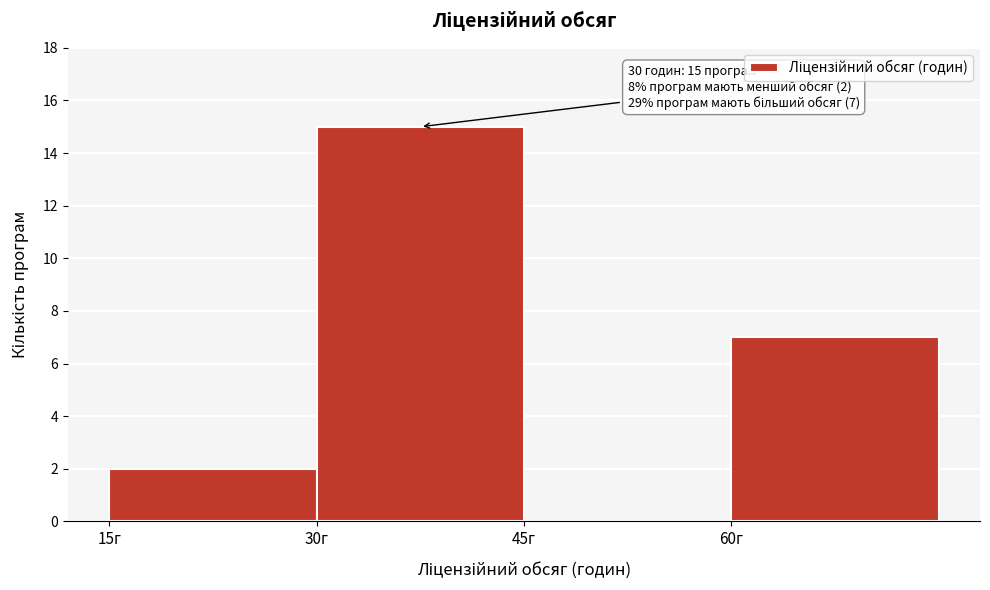

Which range on the x-axis has the tallest bar?

30 to 45